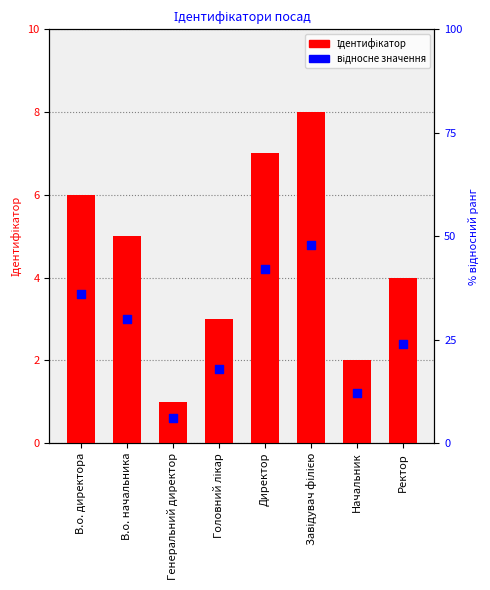

At which category is the sum across all series the highest?

Завідувач філією